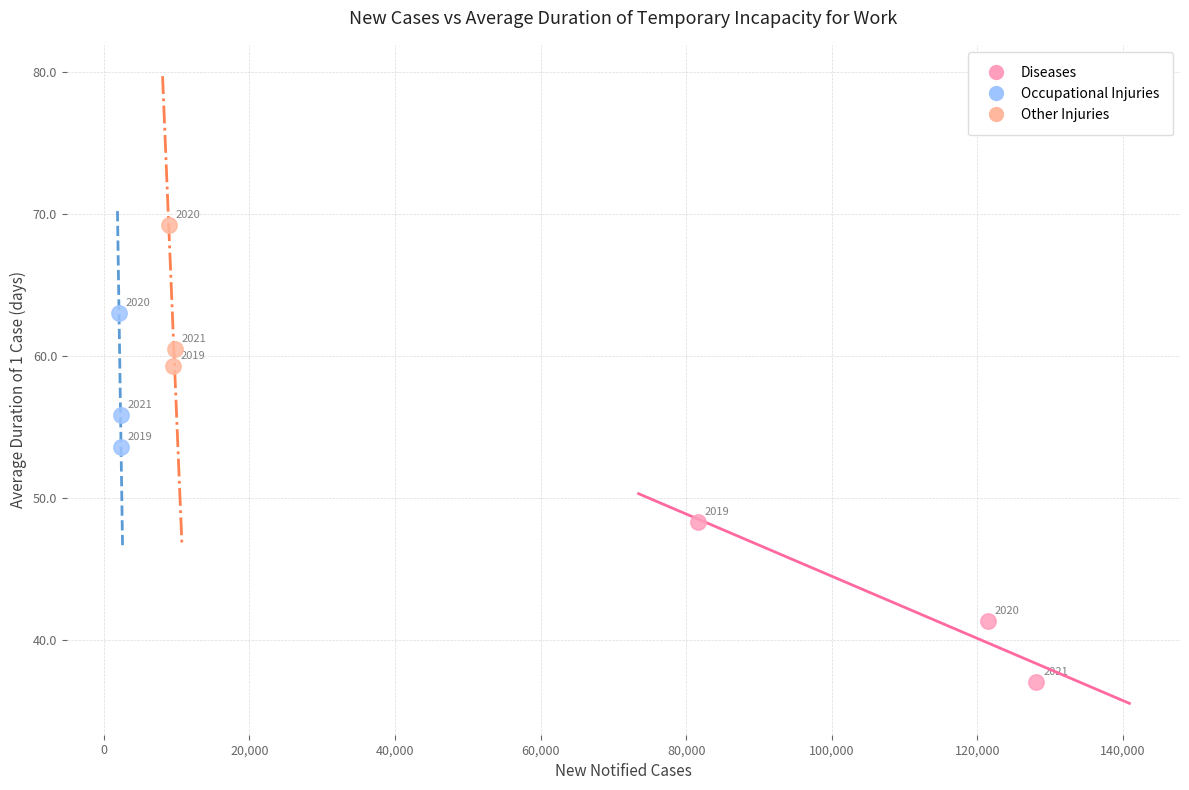

Which series contains the highest Y value?

Other Injuries